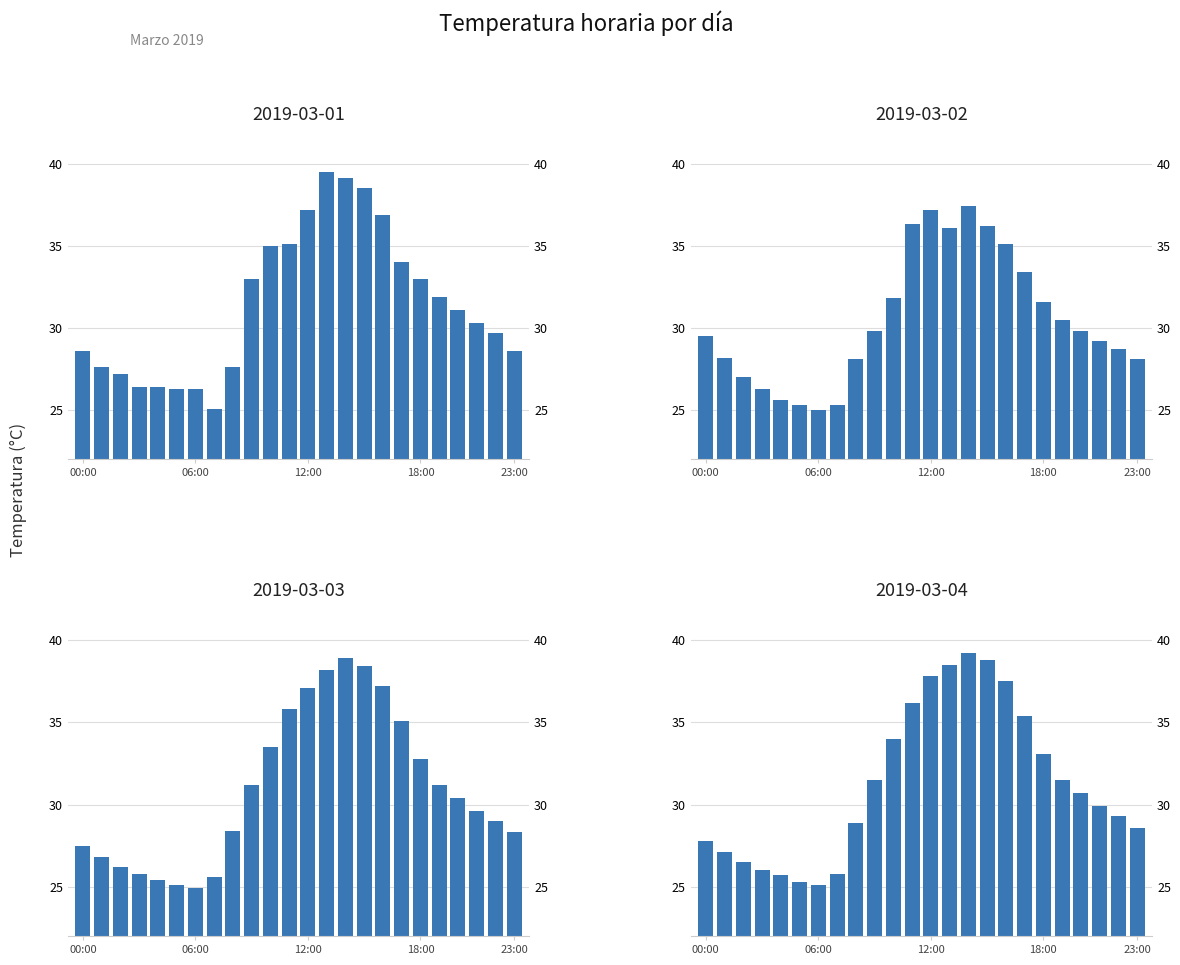

Is it true that 2019-03-03 equals 25.4 at 04:00?

True